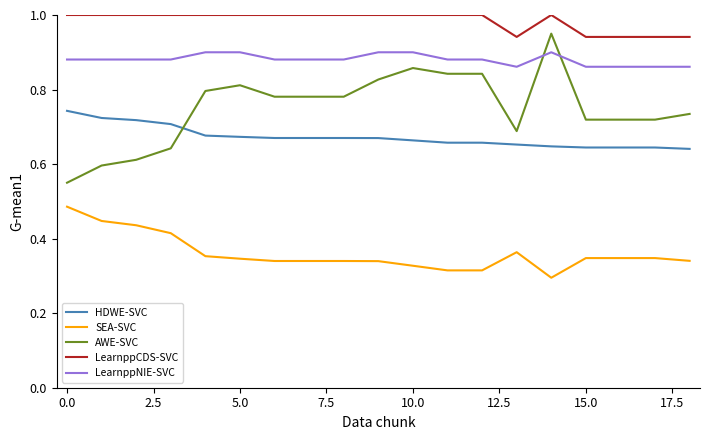

Rank the series by their maximum value, from lowest to highest.

SEA-SVC, HDWE-SVC, LearnppNIE-SVC, AWE-SVC, LearnppCDS-SVC